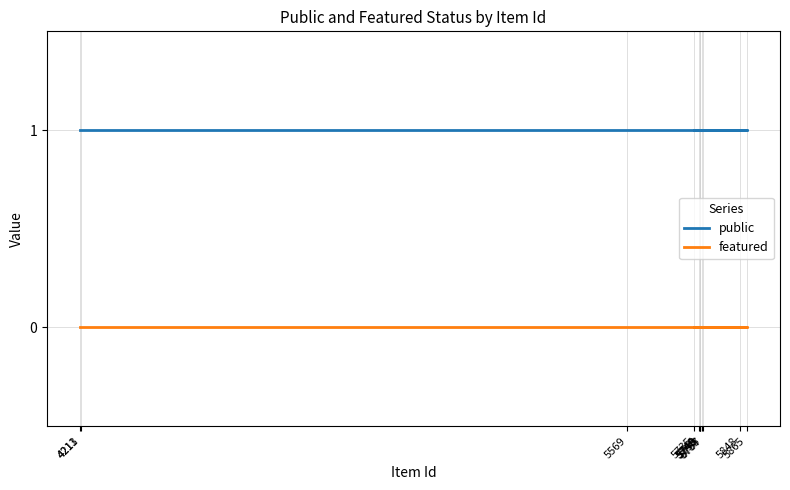

Reading left to right, extract all data points from this chart.

public: 4211=1	4213=1	5569=1	5865=1	5848=1	5746=1	5735=1	5755=1	5757=1	5748=1	5749=1	5750=1
featured: 4211=0	4213=0	5569=0	5865=0	5848=0	5746=0	5735=0	5755=0	5757=0	5748=0	5749=0	5750=0